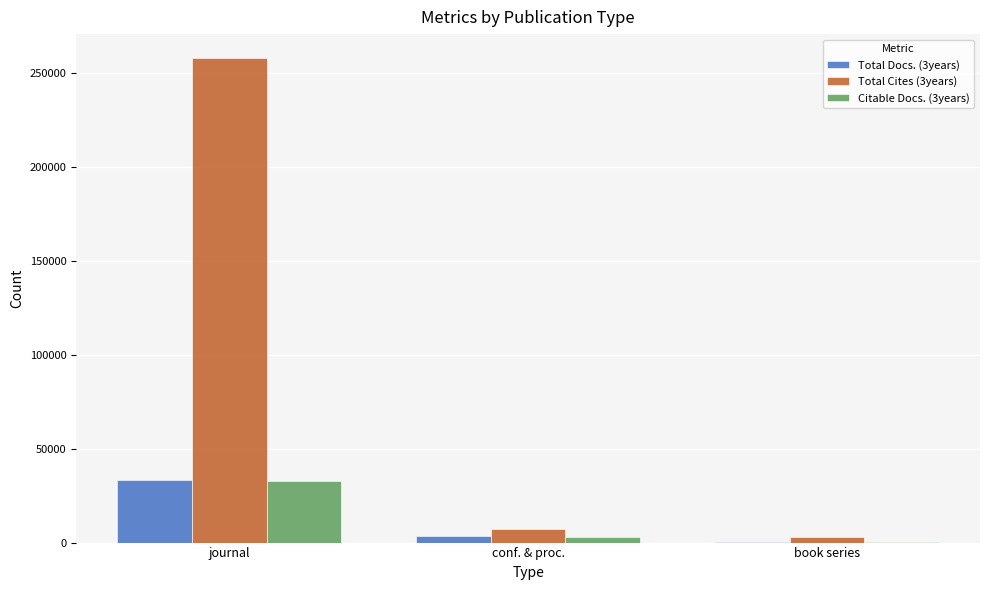

True or false: Total Docs. (3years) has a value of 3468 at conf. & proc..

True